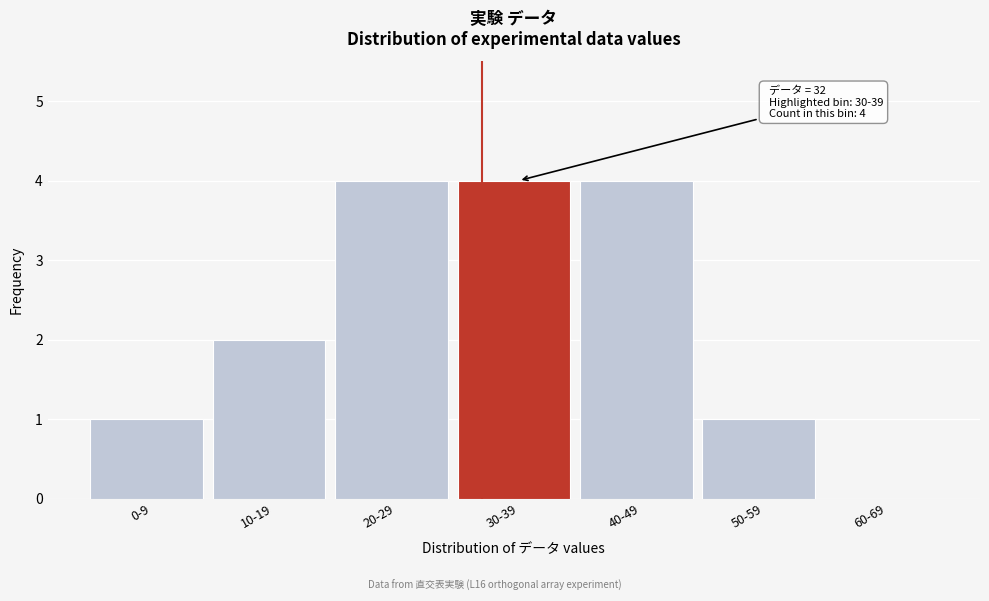

Reading left to right, list all the values displayed in this chart.

0-9=1	10-19=2	20-29=4	30-39=4	40-49=4	50-59=1	60-69=0